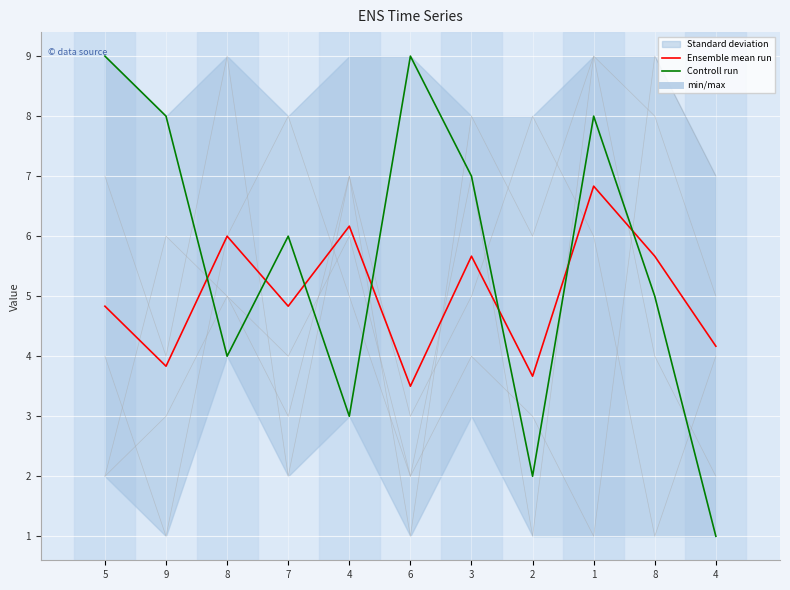

The Ensemble mean run series shows 1.3 at 6. True or false?

False